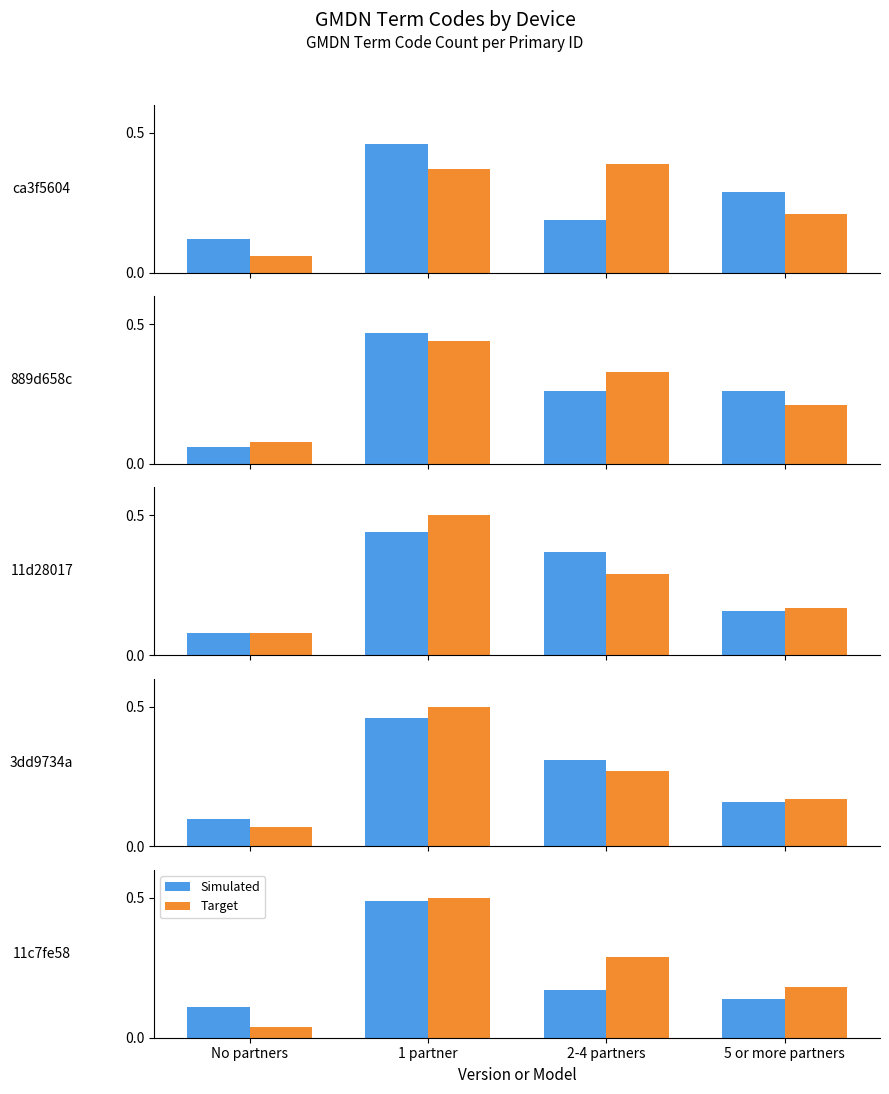

Read the Simulated value at 5 or more partners.

0.1